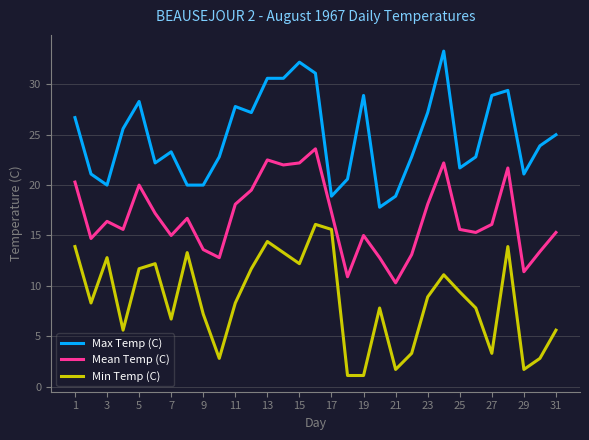

True or false: Max Temp (C) and Mean Temp (C) intersect in this chart.

False